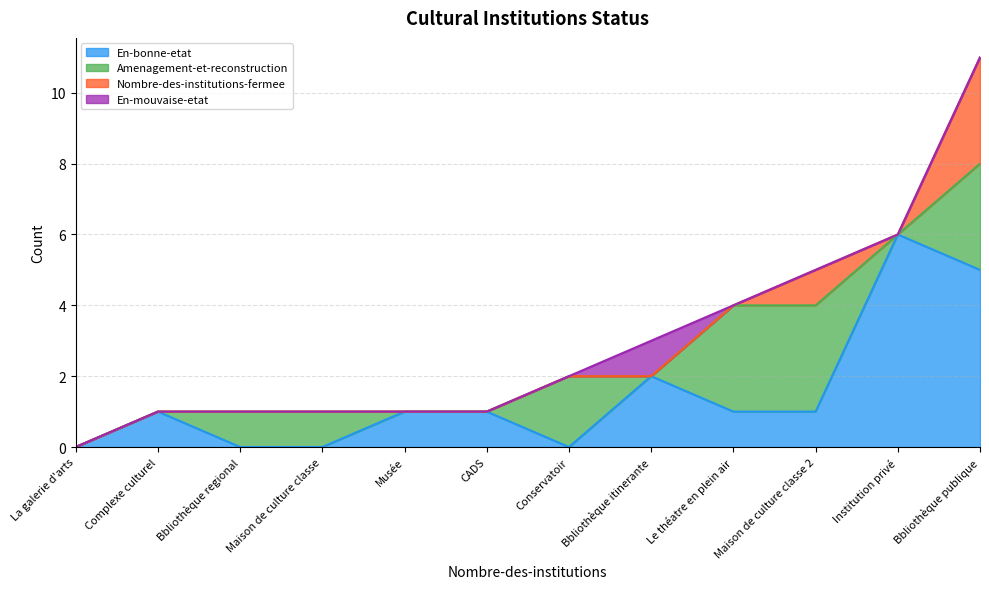

The En-bonne-etat series shows 5 at Bbliothèque publique. True or false?

True